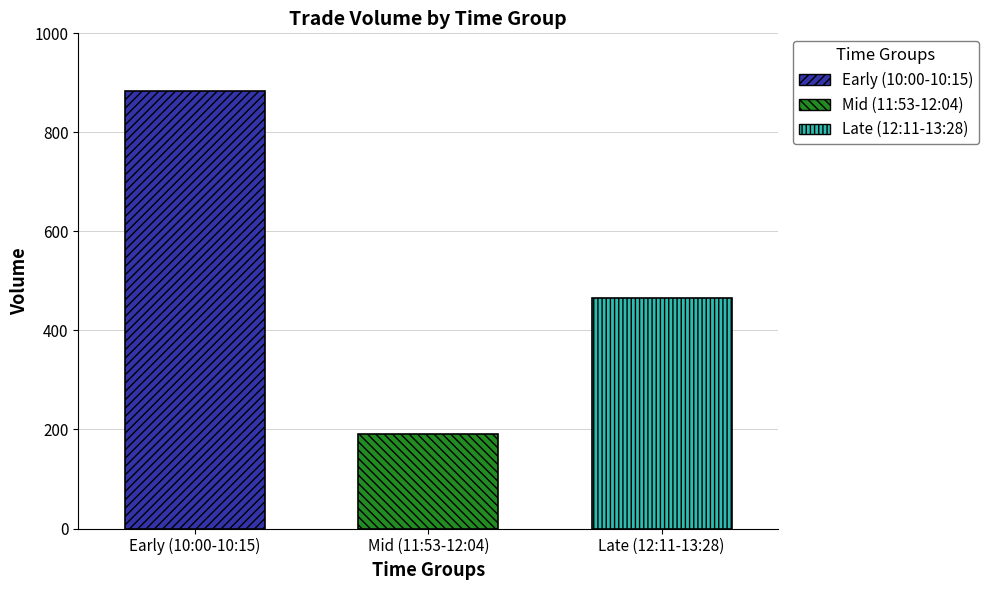

Which series has the widest spread of values?

Early (10:00-10:15)